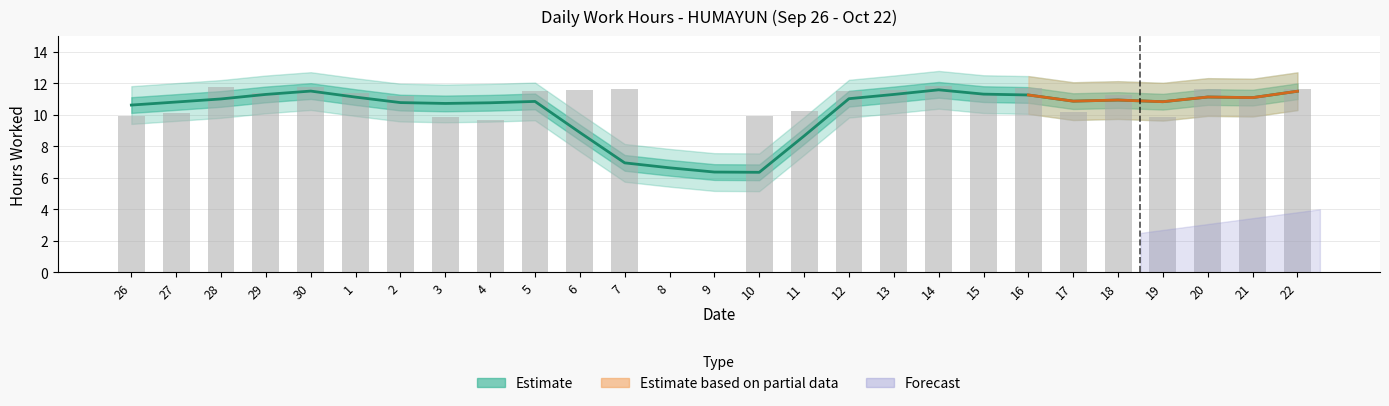

The value at 13 is 16.2. True or false?

False